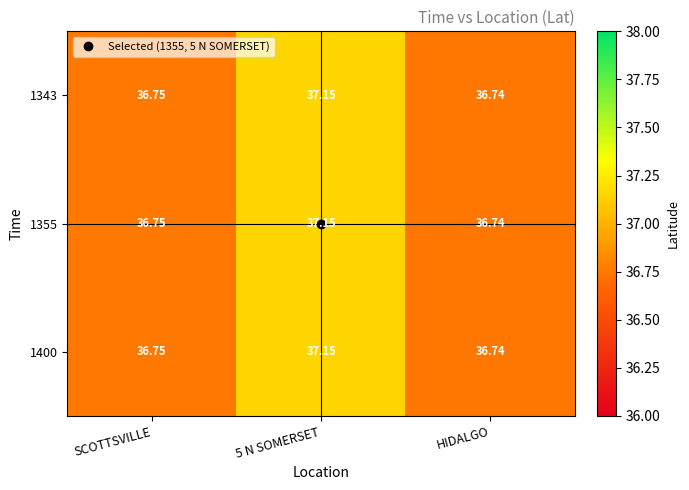

At which category does the chart reach its minimum across all series?

HIDALGO